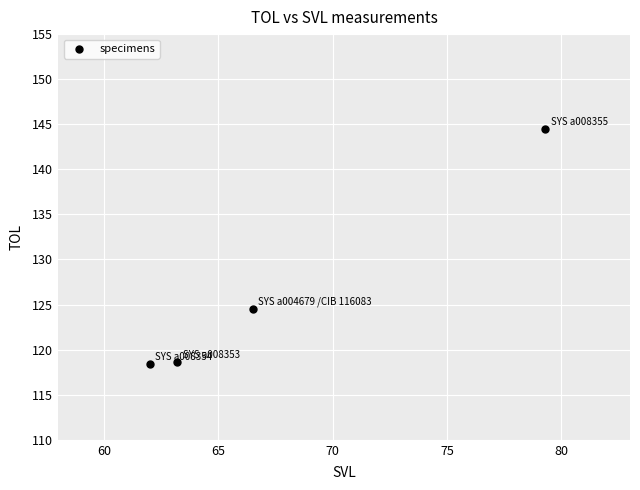

What Y value in the scatter plot is closest to 131?

124.5